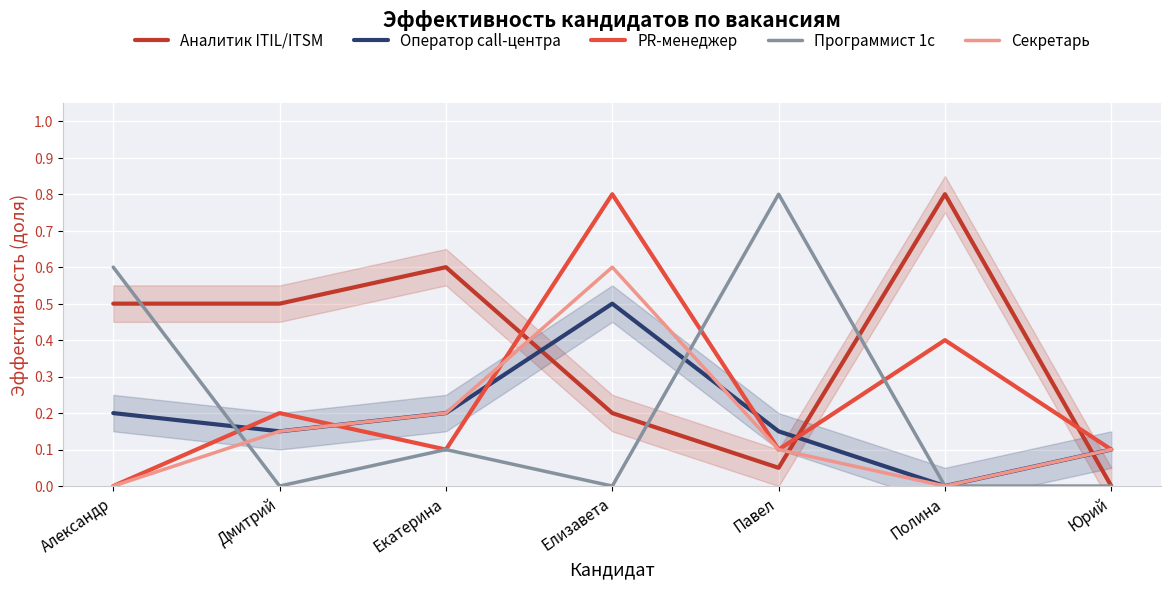

The Оператор call-центра series shows 0.1 at Павел. True or false?

True